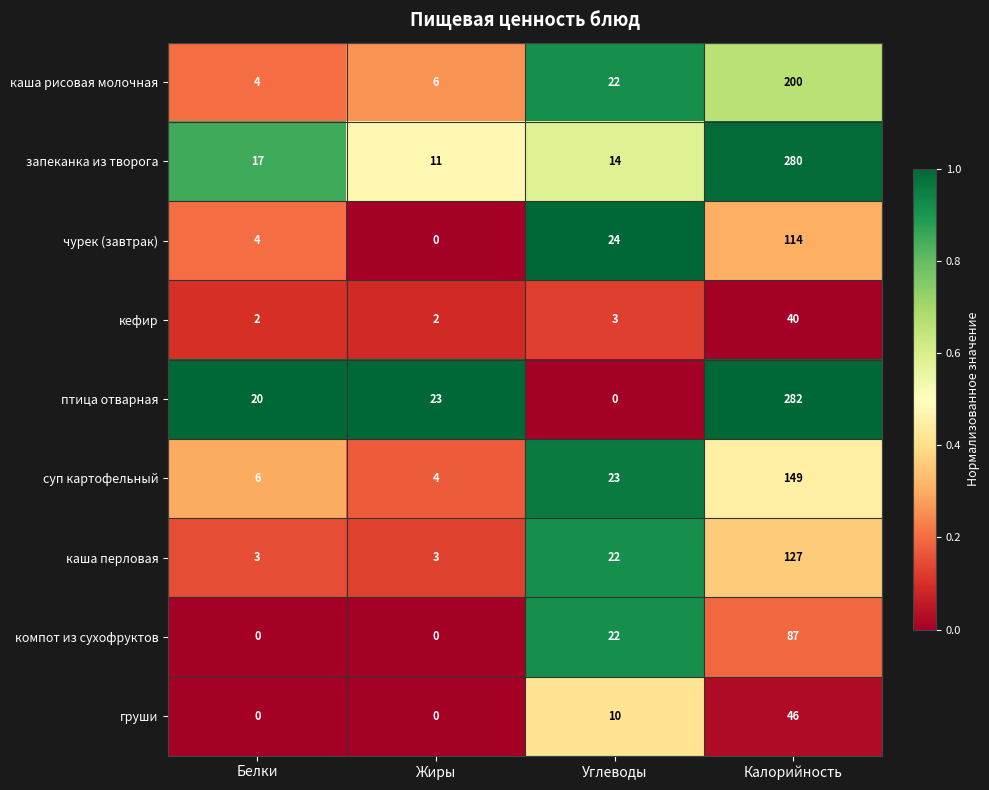

How many data points does each series have?

4